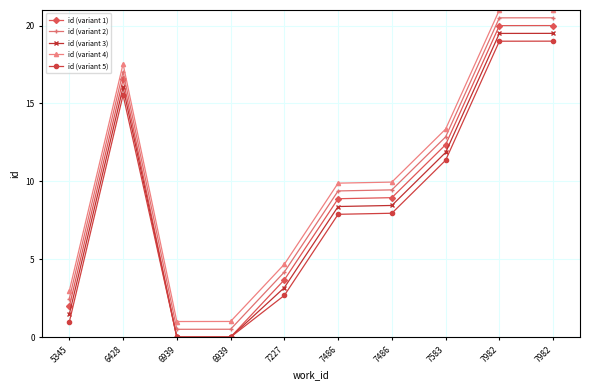

Rank the series at 7486 from lowest to highest value.

id (variant 5), id (variant 3), id (variant 1), id (variant 2), id (variant 4)